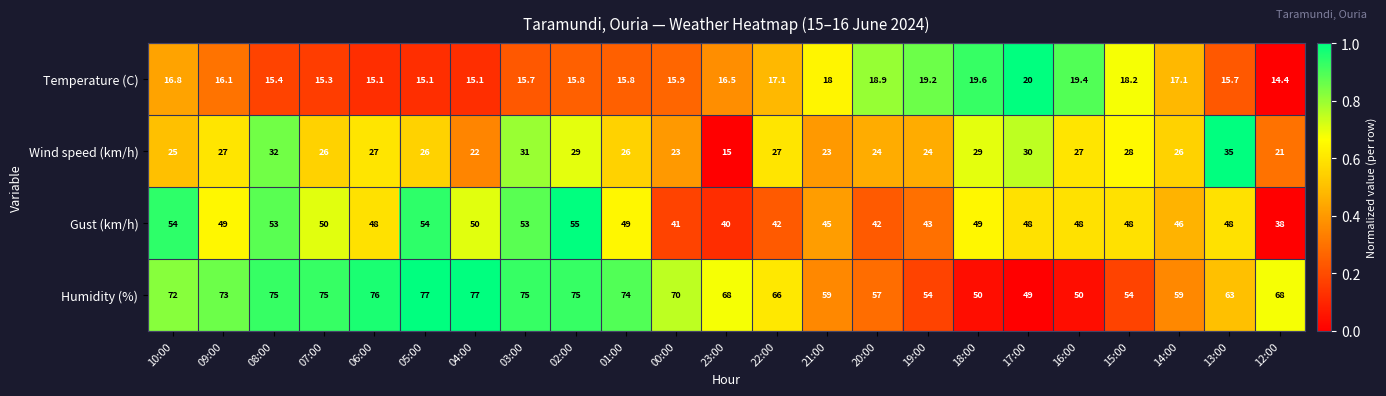

Is it true that Wind speed (km/h) equals 21.9 at 23:00?

False